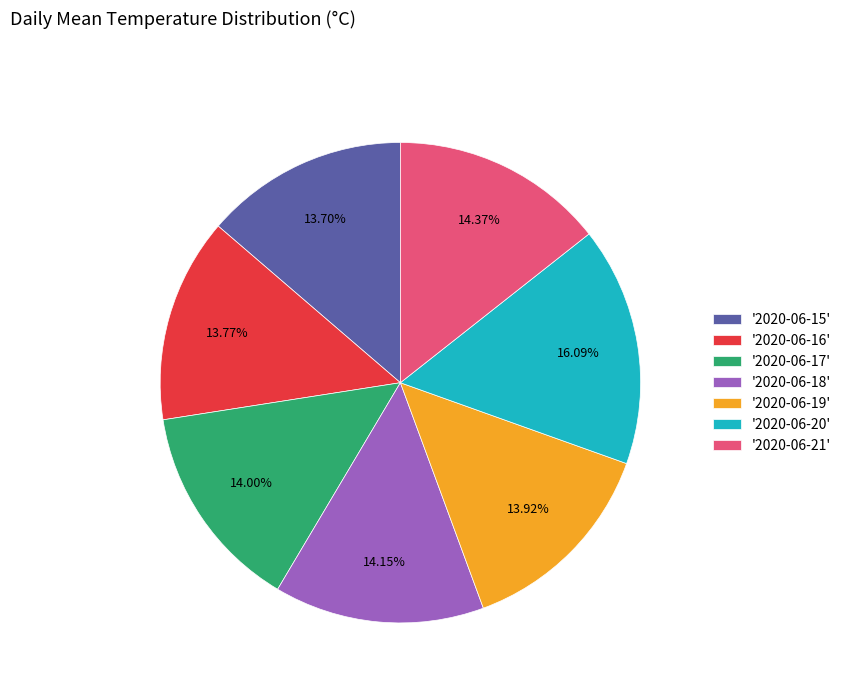

Is '2020-06-17' the majority of the pie?

No